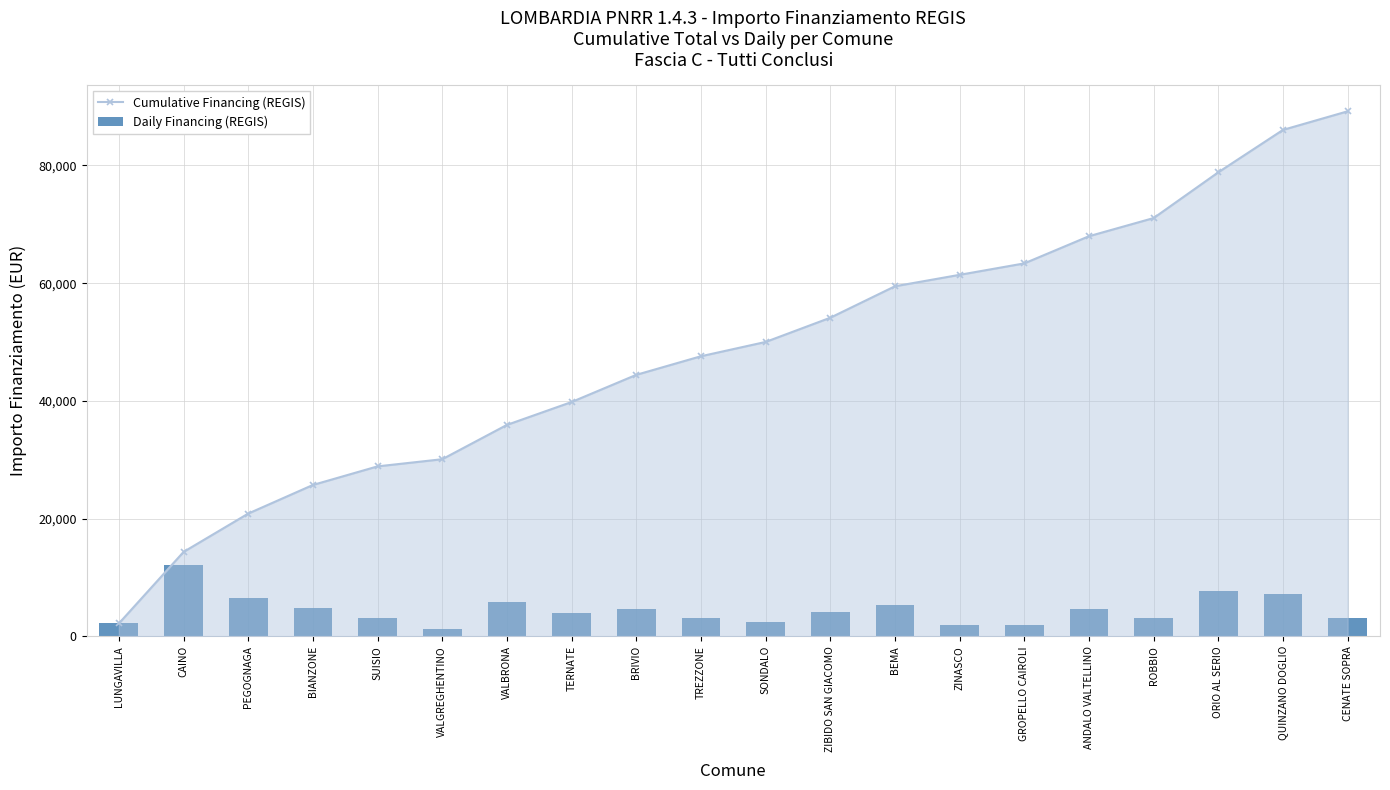

Is the value of Daily Financing (REGIS) at SUISIO greater than the value of Cumulative Financing (REGIS) at CENATE SOPRA?

No